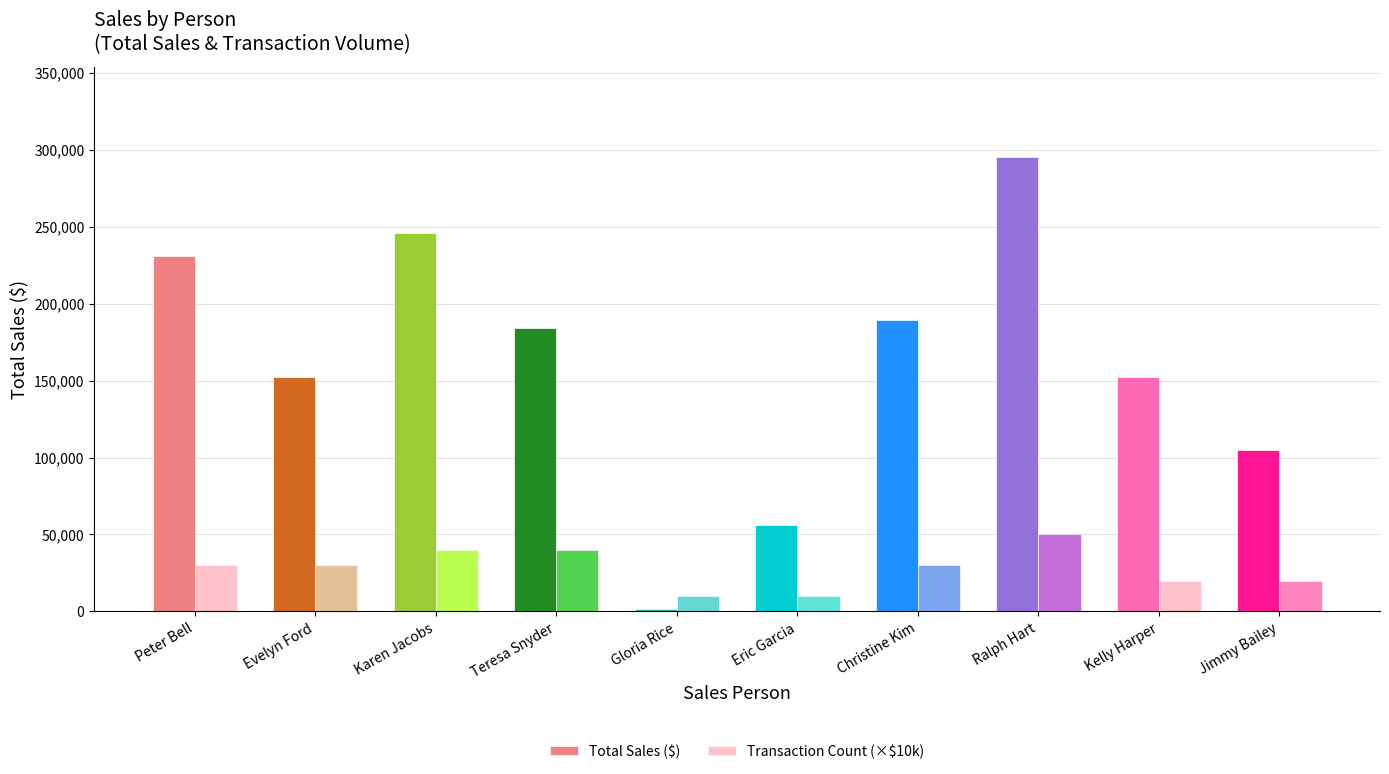

What position from the left is Christine Kim?

7